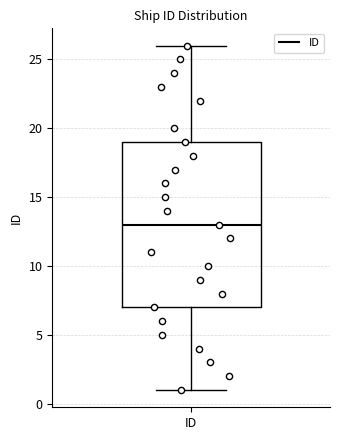

Transcribe this box plot: give where the median line is, the range the box spans, and where the two whiskers end, as read against the y-axis. The values are not printed on the chart, so give them approximately, as read against the axis.

median 13, box 7 to 19, whiskers 1 to 26